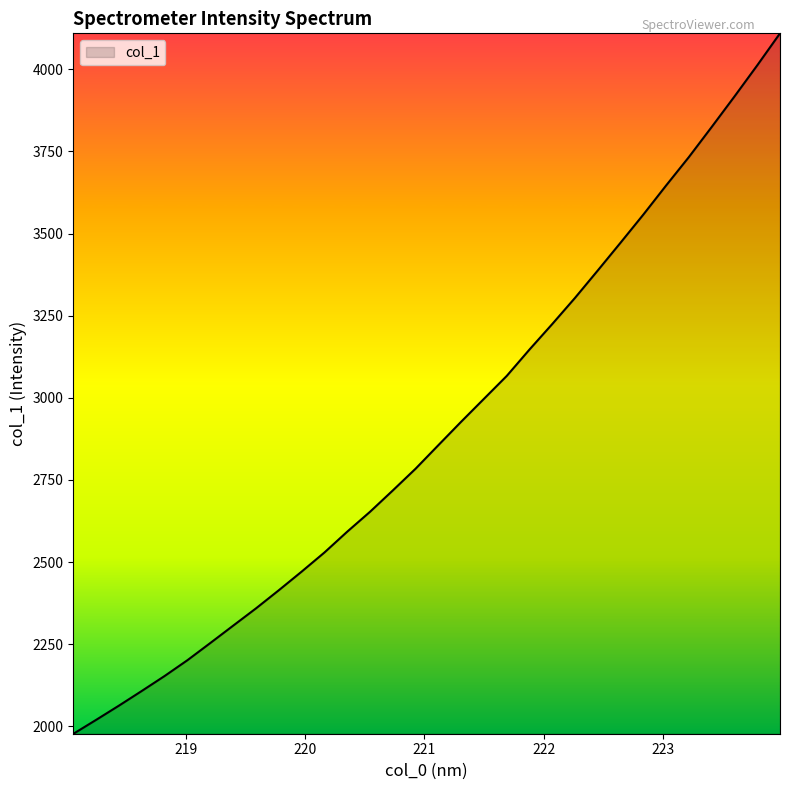

What is the minimum value shown in the chart?

1977.7